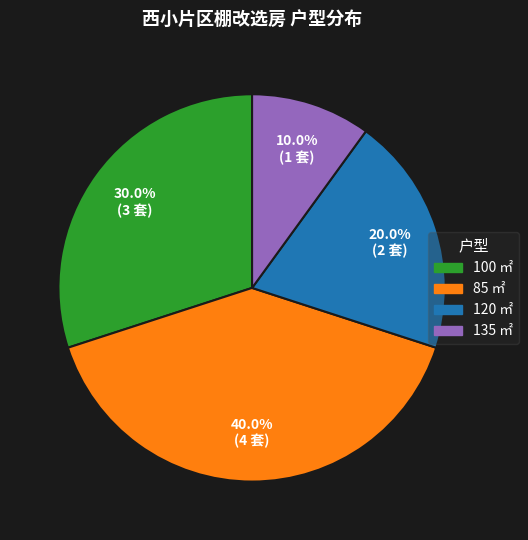

Rank the categories by value from highest to lowest.

85 ㎡, 100 ㎡, 120 ㎡, 135 ㎡